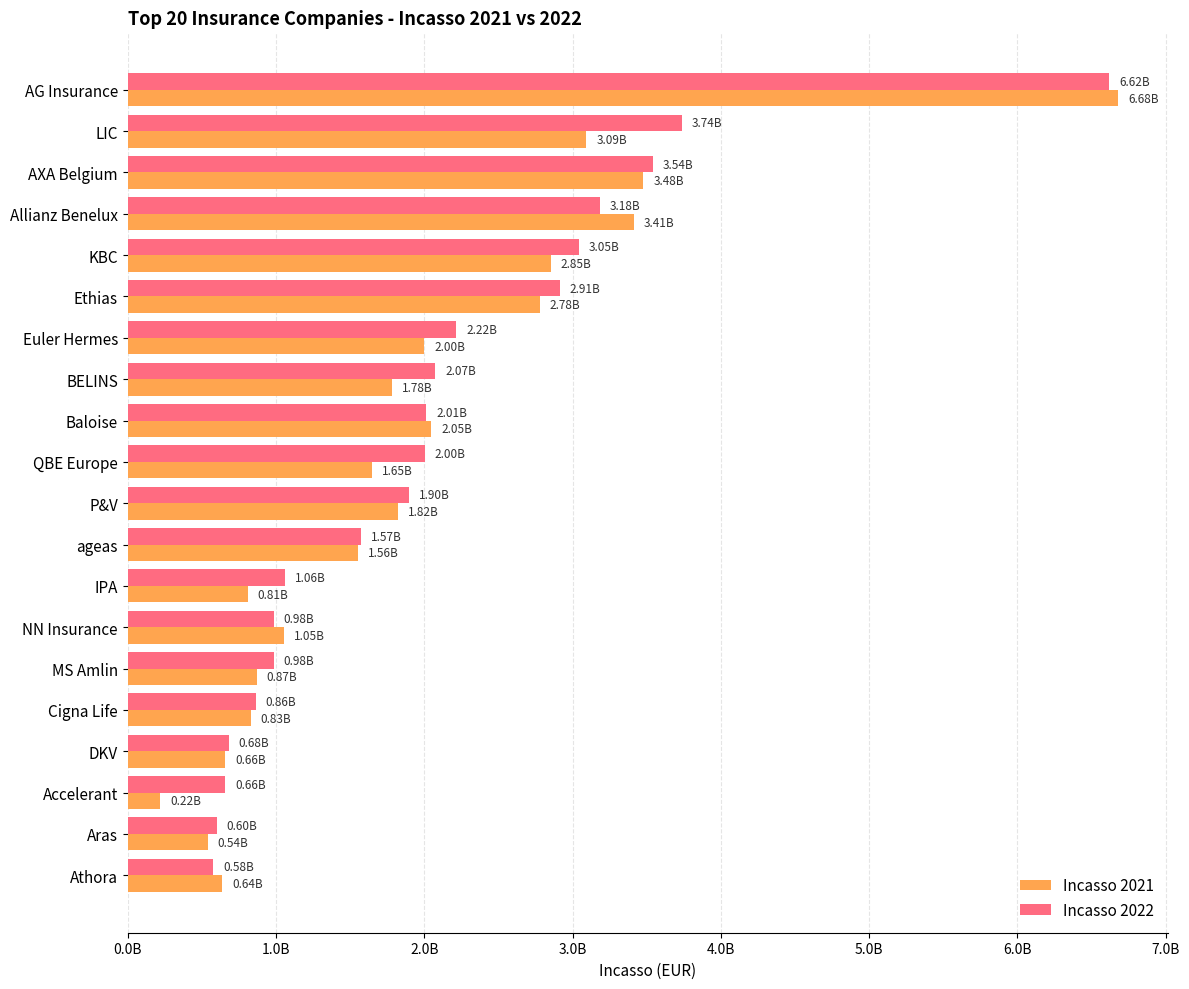

What are all the series names shown in the legend?

Incasso 2021, Incasso 2022